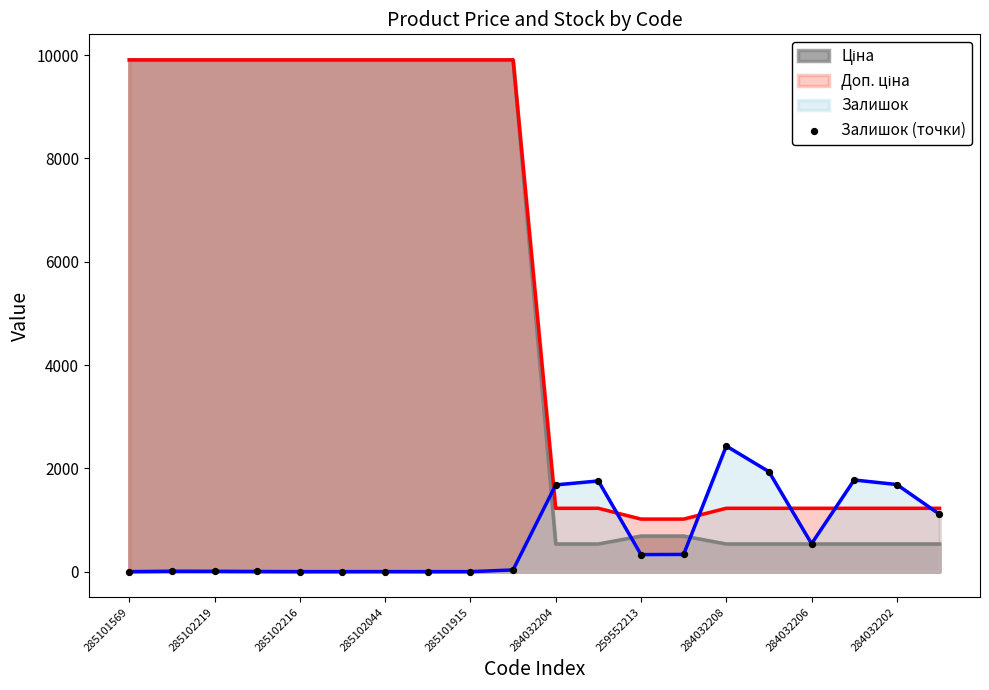

What is the difference between the highest and lowest values at 285102216?

9908.5